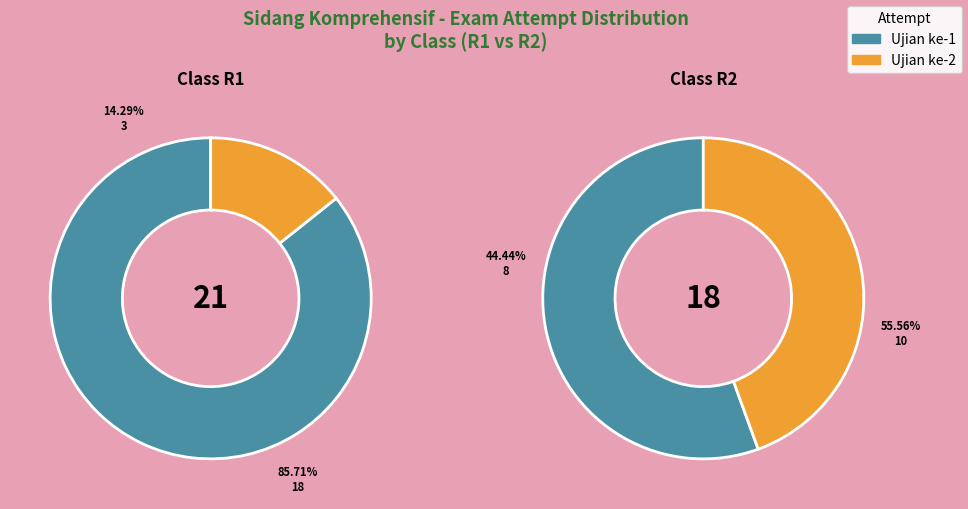

Which slice is the smallest?

Ujian ke-2